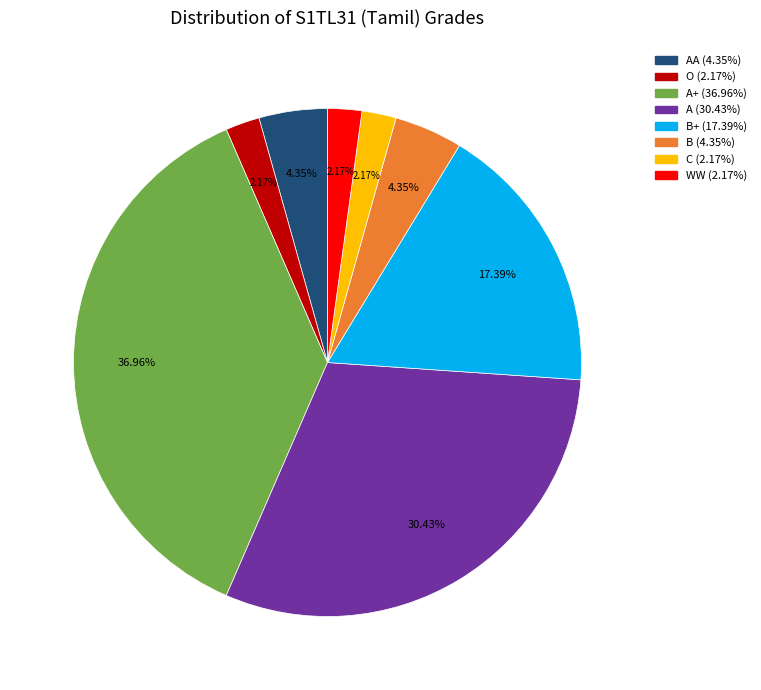

Is there a majority slice in this chart?

No